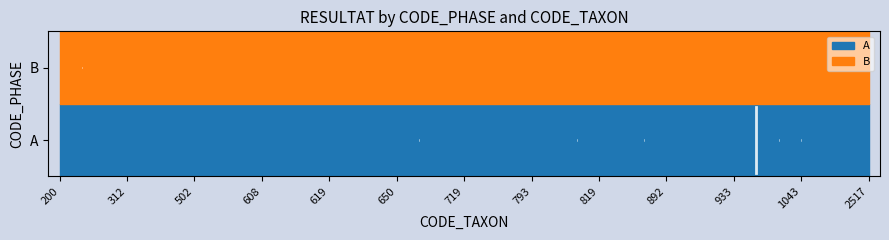

True or false: the data shows 10 at 619.

False